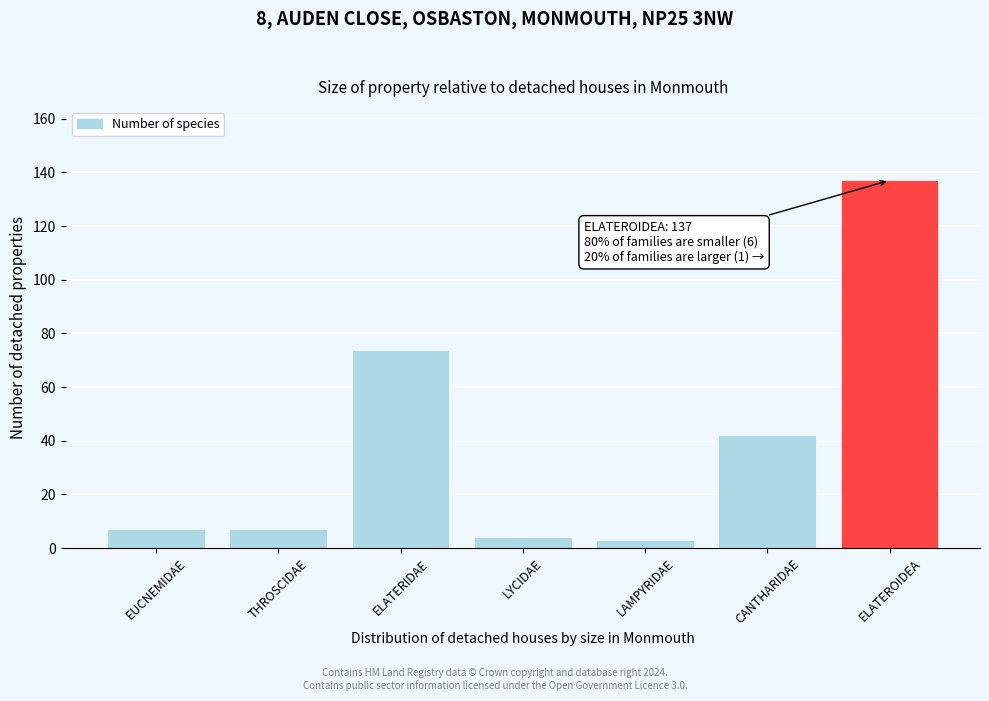

Reading left to right, extract all data points from this chart.

EUCNEMIDAE=7	THROSCIDAE=7	ELATERIDAE=74	LYCIDAE=4	LAMPYRIDAE=3	CANTHARIDAE=42	ELATEROIDEA=137